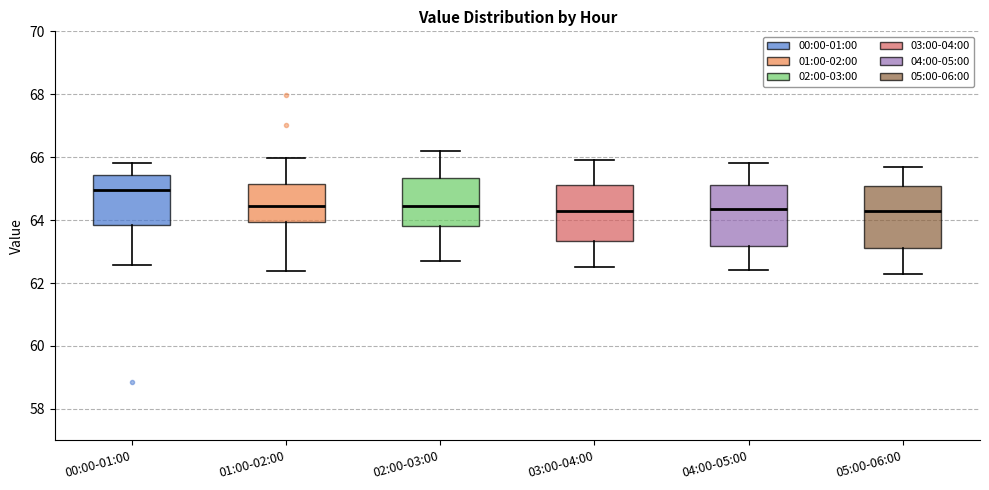

Reading left to right, read every box against the y-axis: the position of its median line, the range the box covers, and the ends of its whiskers. The values are not printed on the chart, so give them approximately, as read against the axis.

00:00-01:00: median 65.0, box 63.8 to 65.4, whiskers 62.6 to 65.8
01:00-02:00: median 64.4, box 64.0 to 65.2, whiskers 62.4 to 66.0
02:00-03:00: median 64.4, box 63.8 to 65.4, whiskers 62.8 to 66.2
03:00-04:00: median 64.4, box 63.4 to 65.2, whiskers 62.6 to 66.0
04:00-05:00: median 64.4, box 63.2 to 65.2, whiskers 62.4 to 65.8
05:00-06:00: median 64.4, box 63.2 to 65.2, whiskers 62.4 to 65.8